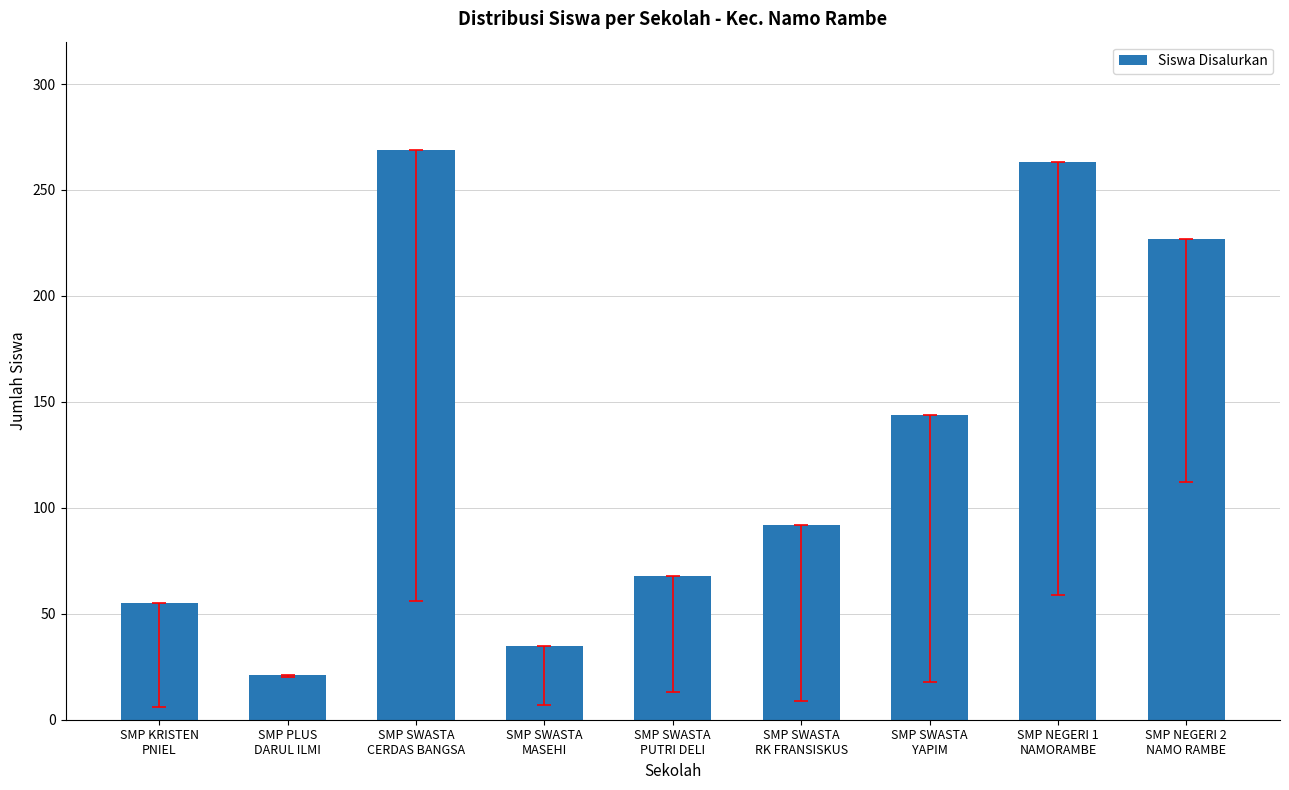

At which category does the chart reach its minimum across all series?

SMP PLUS
DARUL ILMI